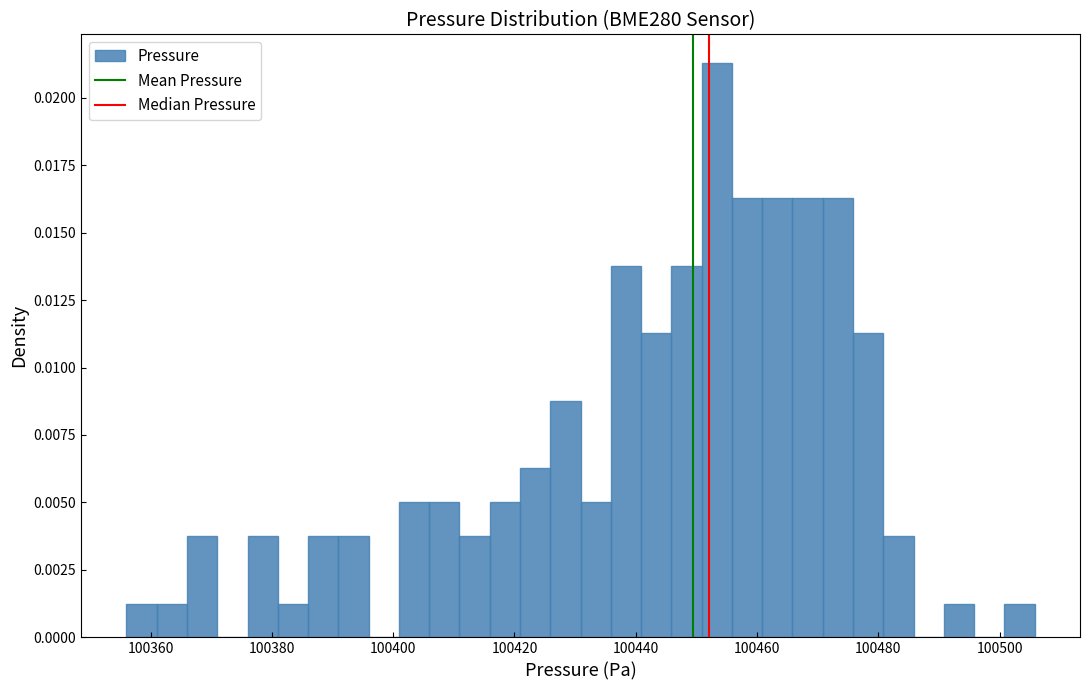

Read against the x-axis, roughly where is the centre of the tallest bar?

100454